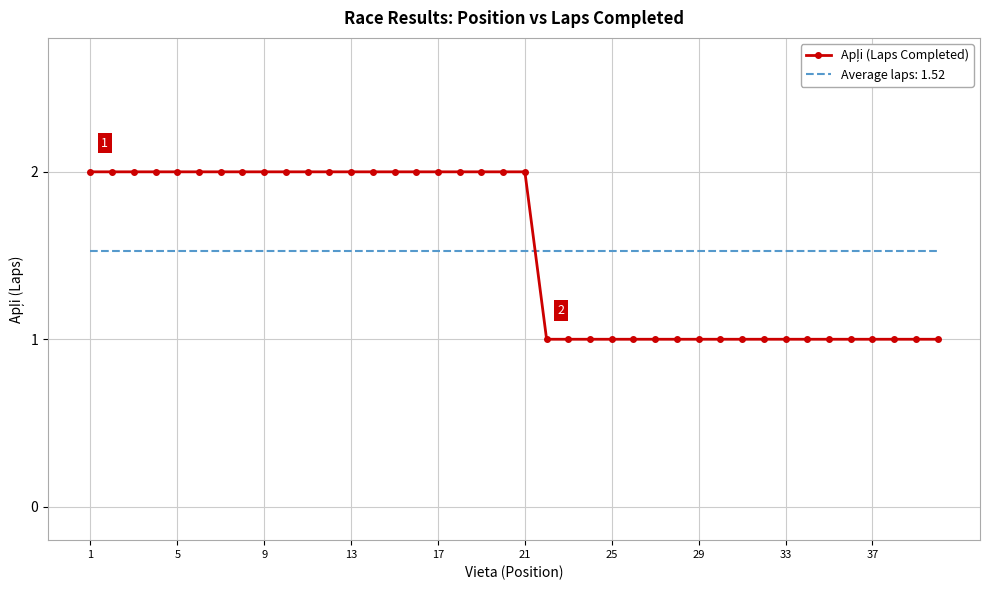

What is the greatest value displayed?

2.0